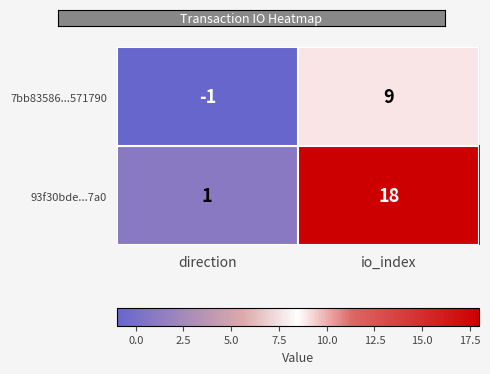

Which series changed the most between direction and io_index?

93f30bde...7a0